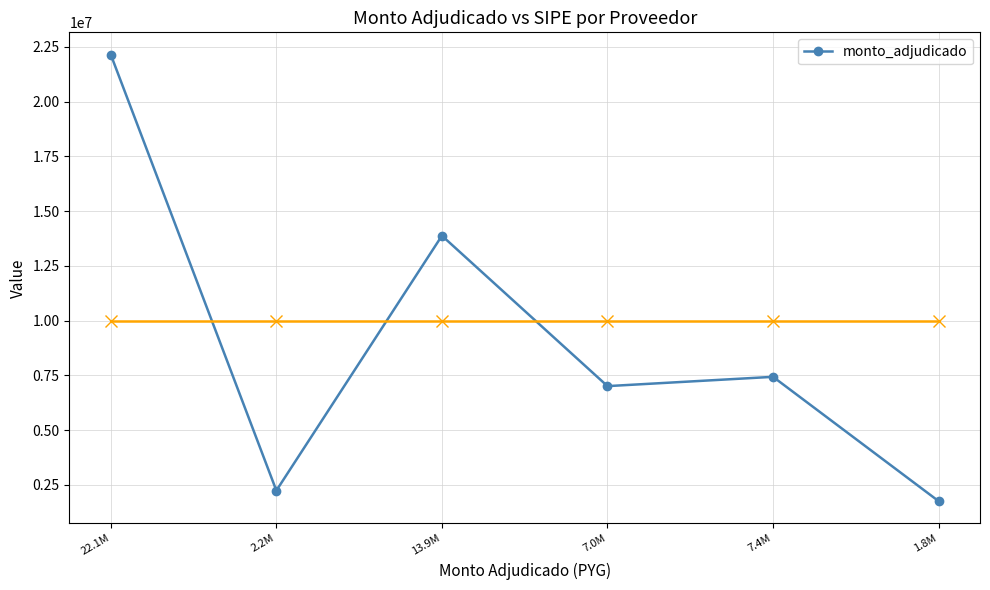

Where does the data first go above 7433500?

22.1M